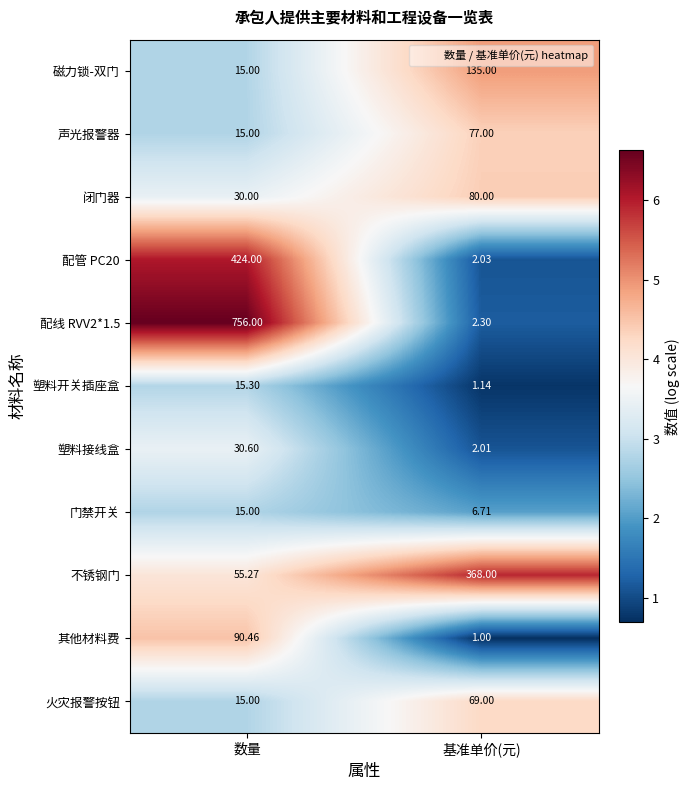

Which label corresponds to the smallest value in the chart?

基准单价(元)